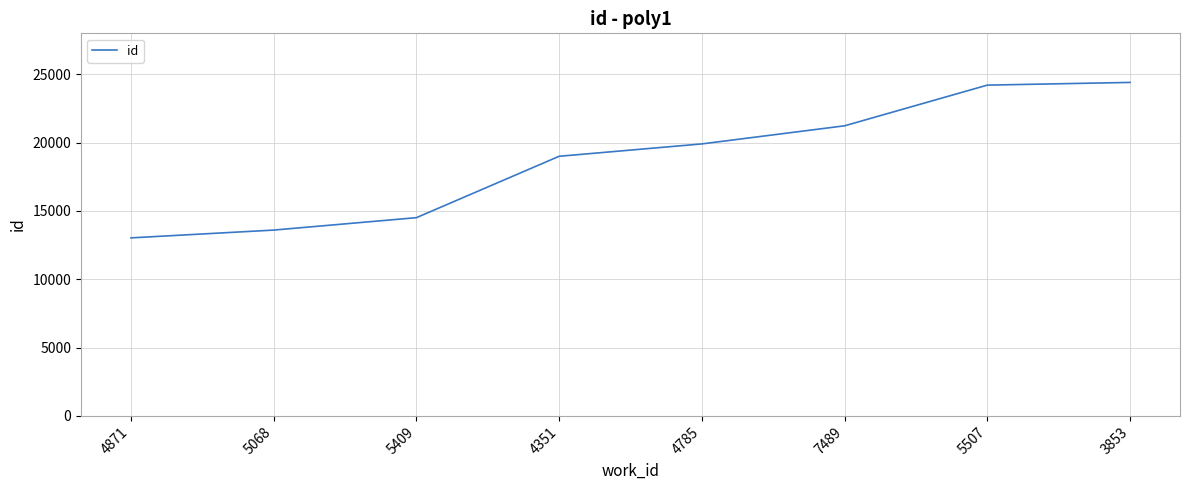

Is it true that the value at 4351 is 7178?

False